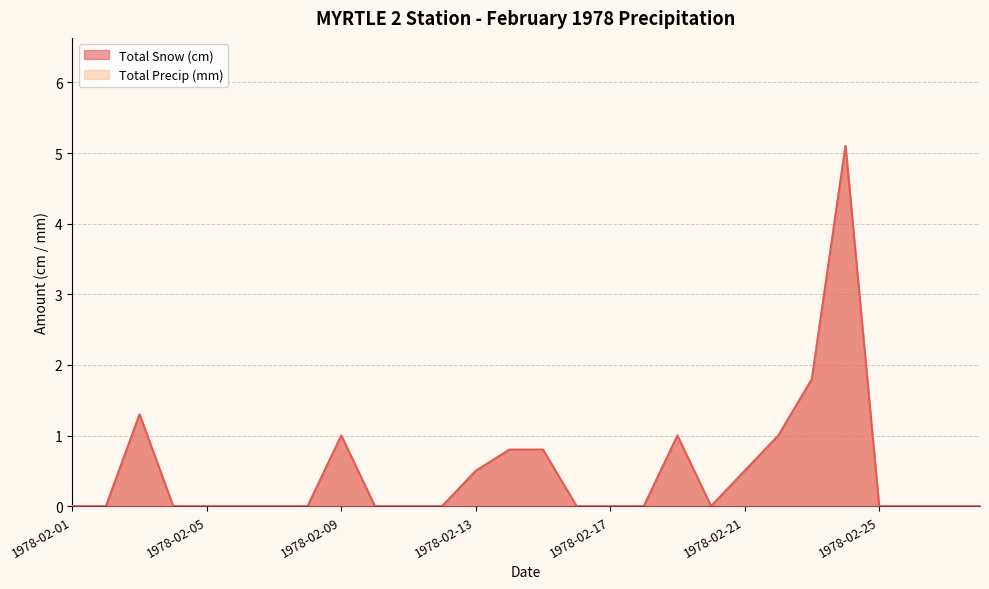

Where is the first local maximum for Total Precip (mm)?

1978-02-03